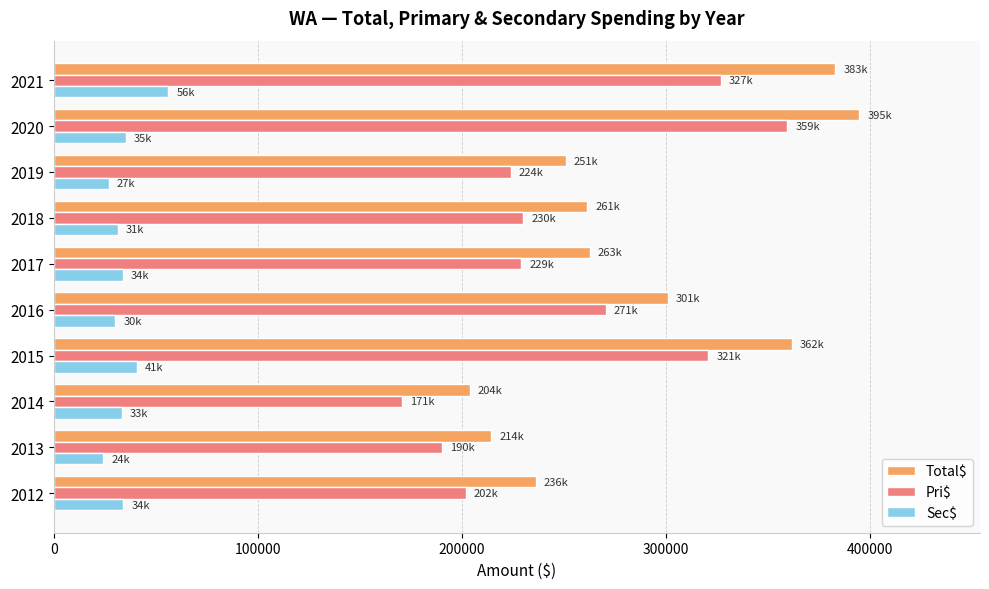

What is the greatest value displayed?

394652.0